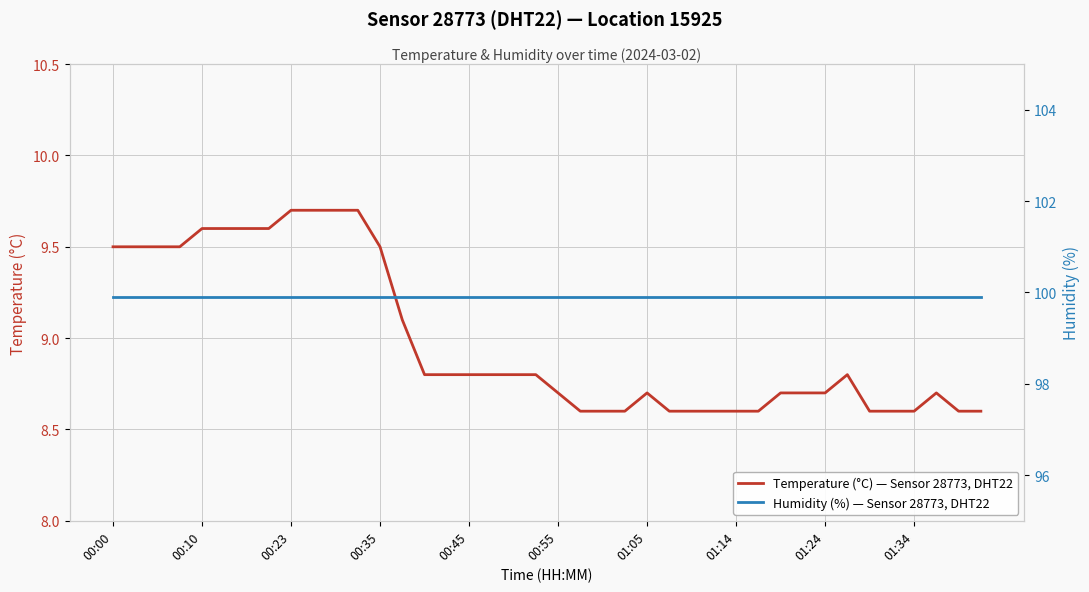

What is the minimum value for Temperature (°C) — Sensor 28773, DHT22?

8.6